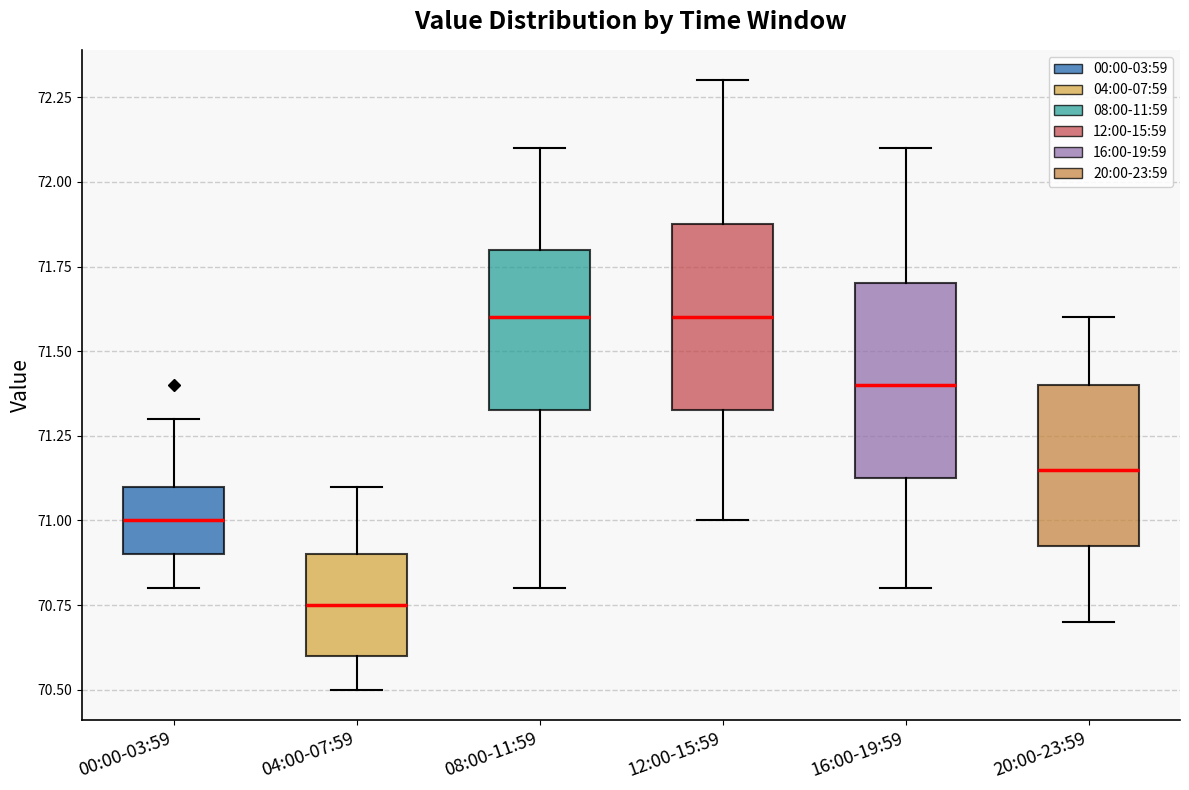

Reading left to right, transcribe this box plot: for each box, give where its median line is, the range the box spans, and where its two whiskers end, as read against the y-axis. The values are not printed on the chart, so give them approximately, as read against the axis.

00:00-03:59: median 71.00, box 70.90 to 71.10, whiskers 70.80 to 71.30
04:00-07:59: median 70.75, box 70.60 to 70.90, whiskers 70.50 to 71.10
08:00-11:59: median 71.60, box 71.35 to 71.80, whiskers 70.80 to 72.10
12:00-15:59: median 71.60, box 71.35 to 71.90, whiskers 71.00 to 72.30
16:00-19:59: median 71.40, box 71.15 to 71.70, whiskers 70.80 to 72.10
20:00-23:59: median 71.15, box 70.95 to 71.40, whiskers 70.70 to 71.60